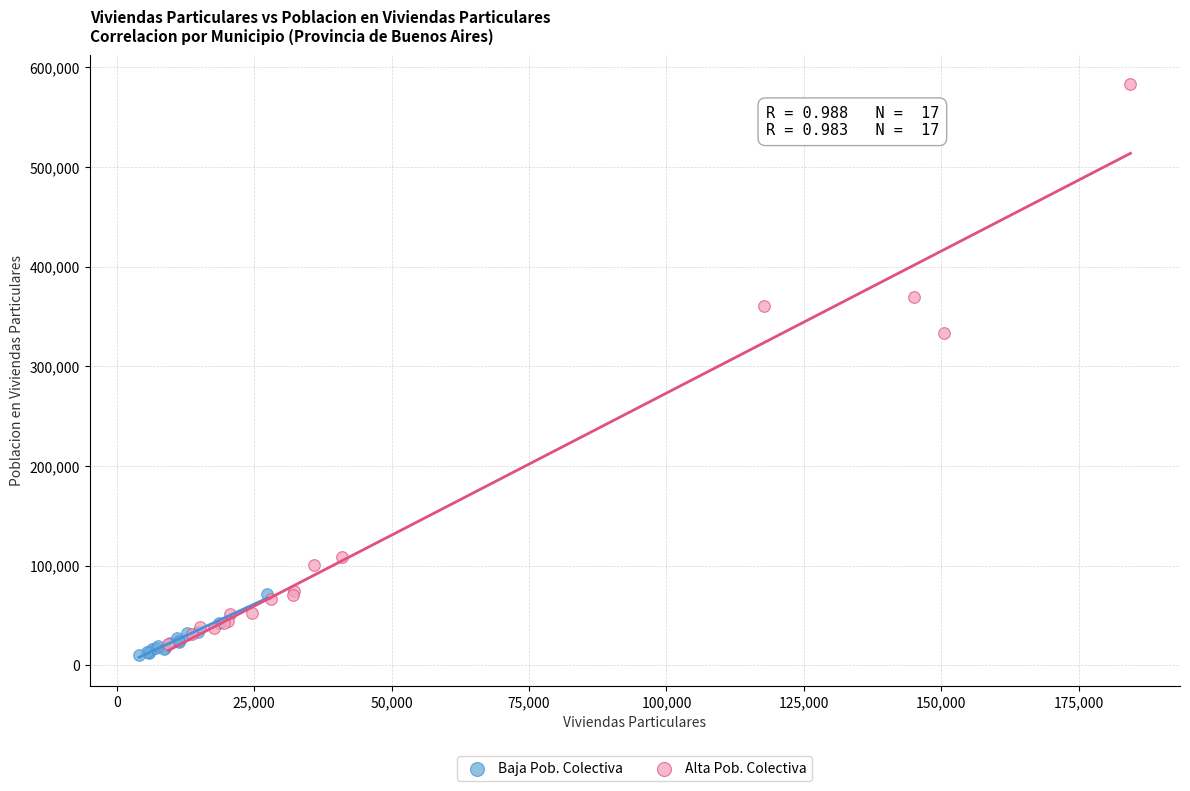

Which series reaches the minimum Y coordinate?

Baja Pob. Colectiva